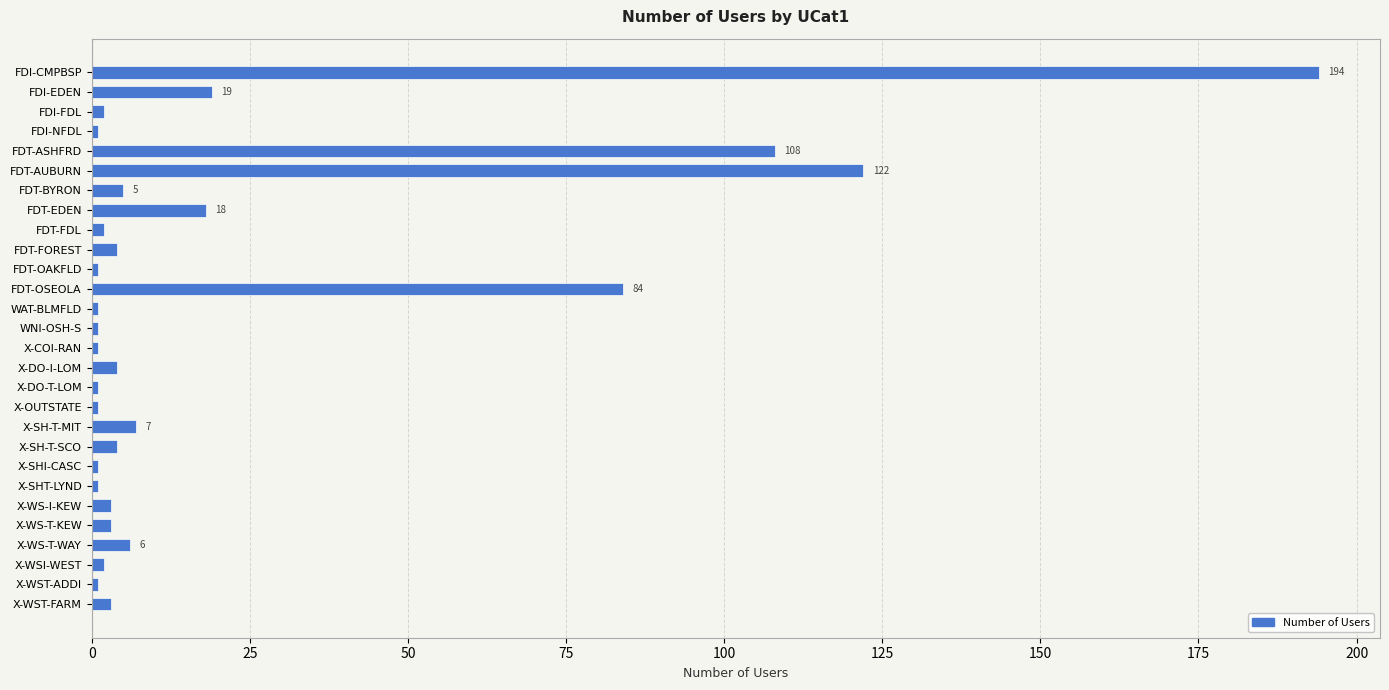

What is the difference between the second highest and second lowest values?

121